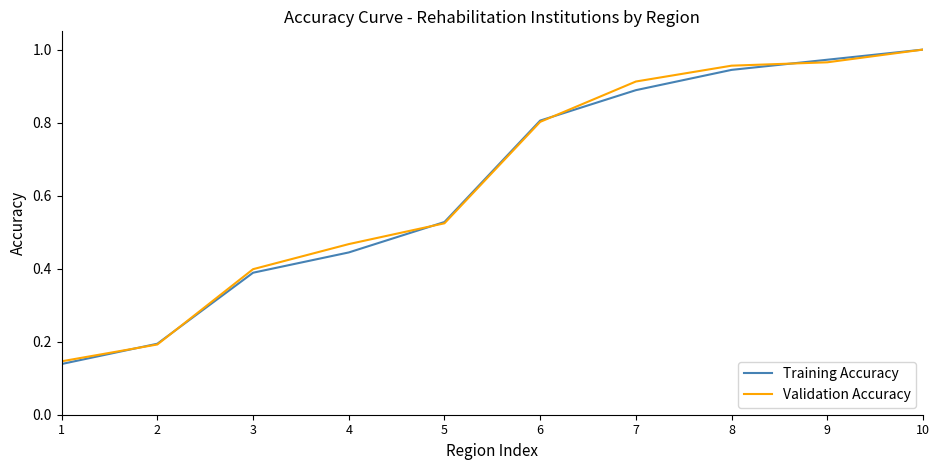

List the labels in order of Training Accuracy value, smallest first.

1, 2, 3, 4, 5, 6, 7, 8, 9, 10